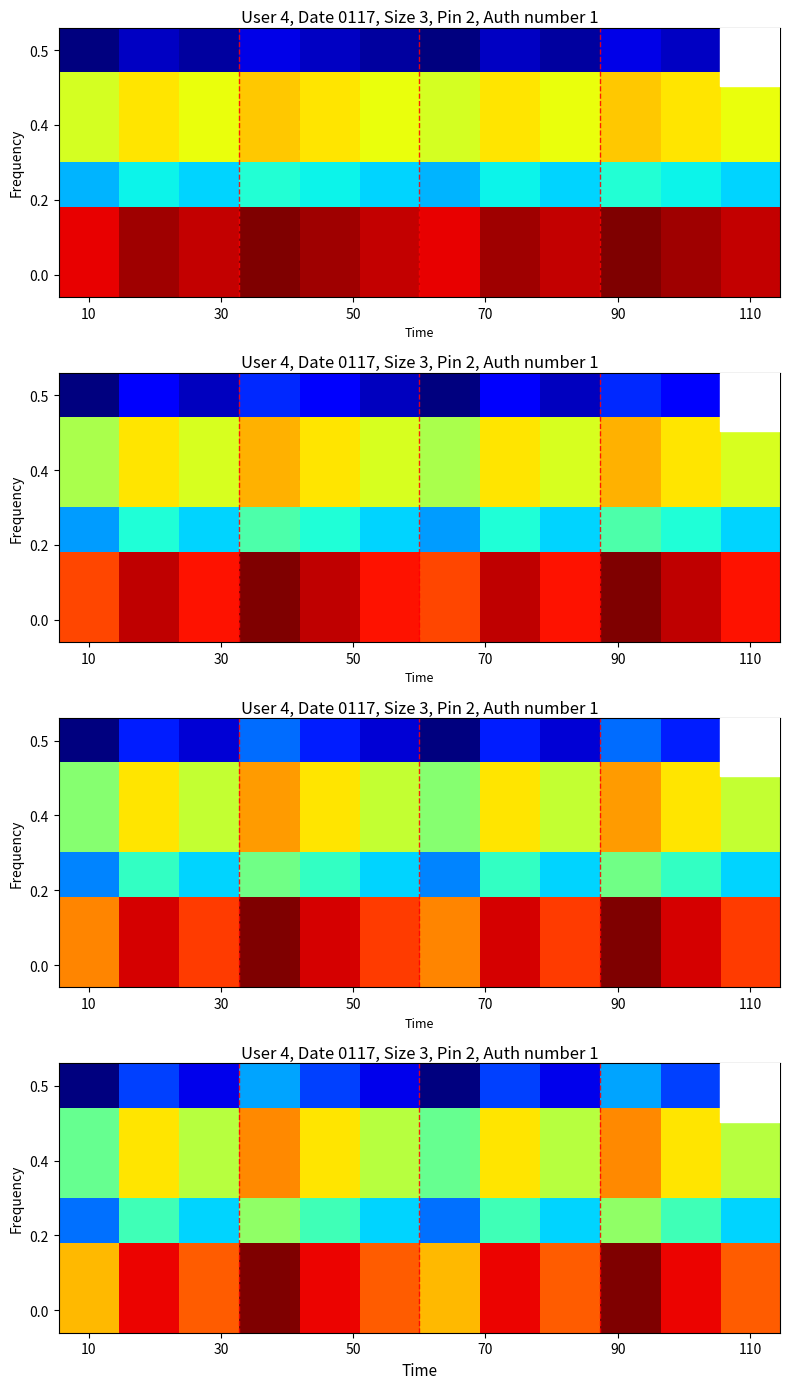

What is the spread (max minus min) of values at 9?

0.4